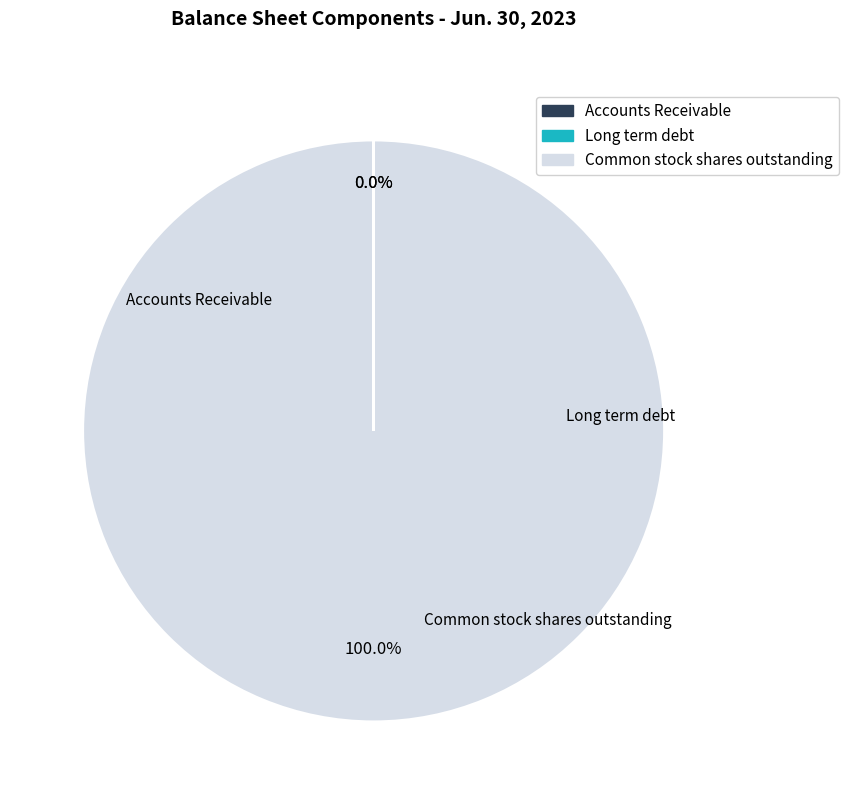

Which category has the biggest portion of the pie?

Common stock shares outstanding